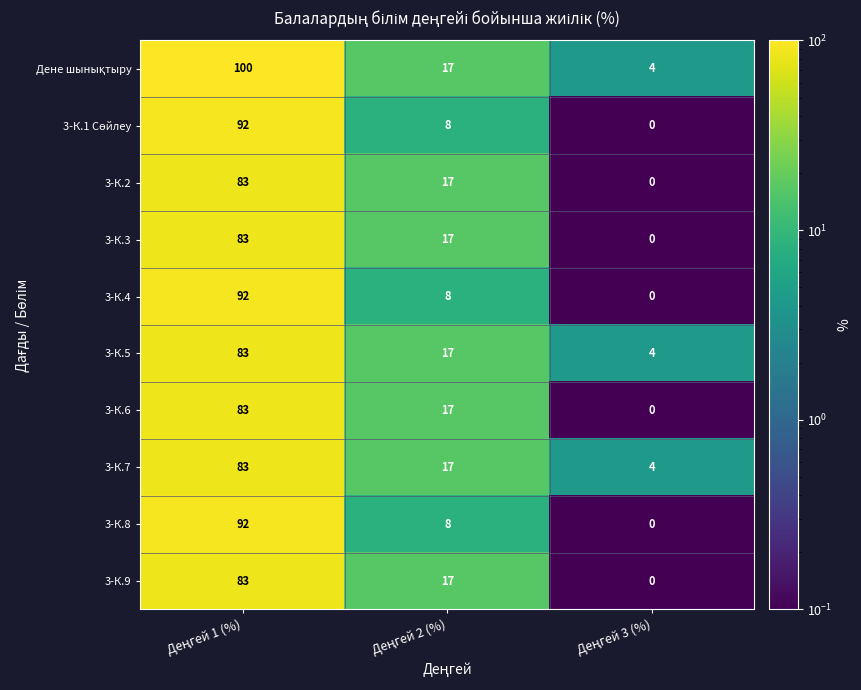

What is the sum of all 3-К.2 values?

100